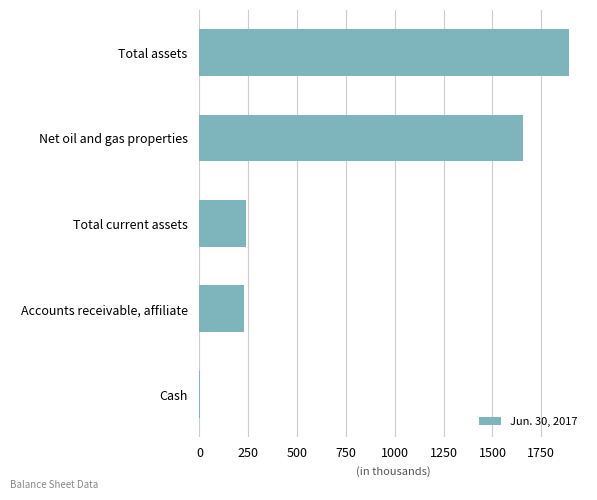

Count the number of data series in this chart.

1